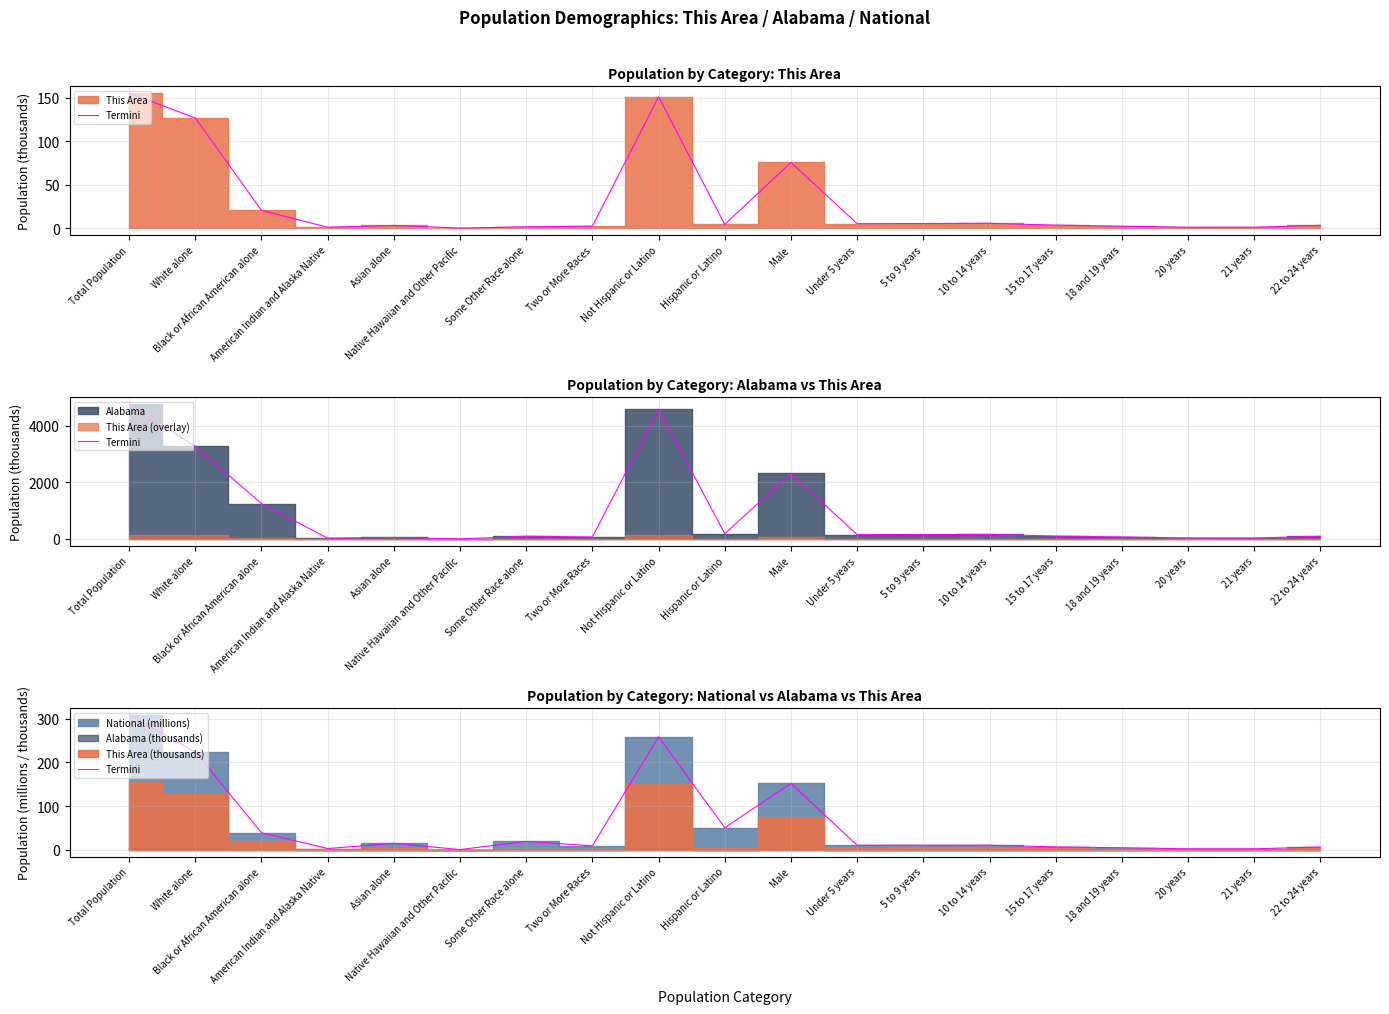

What is the minimum value shown in the chart?

0.5